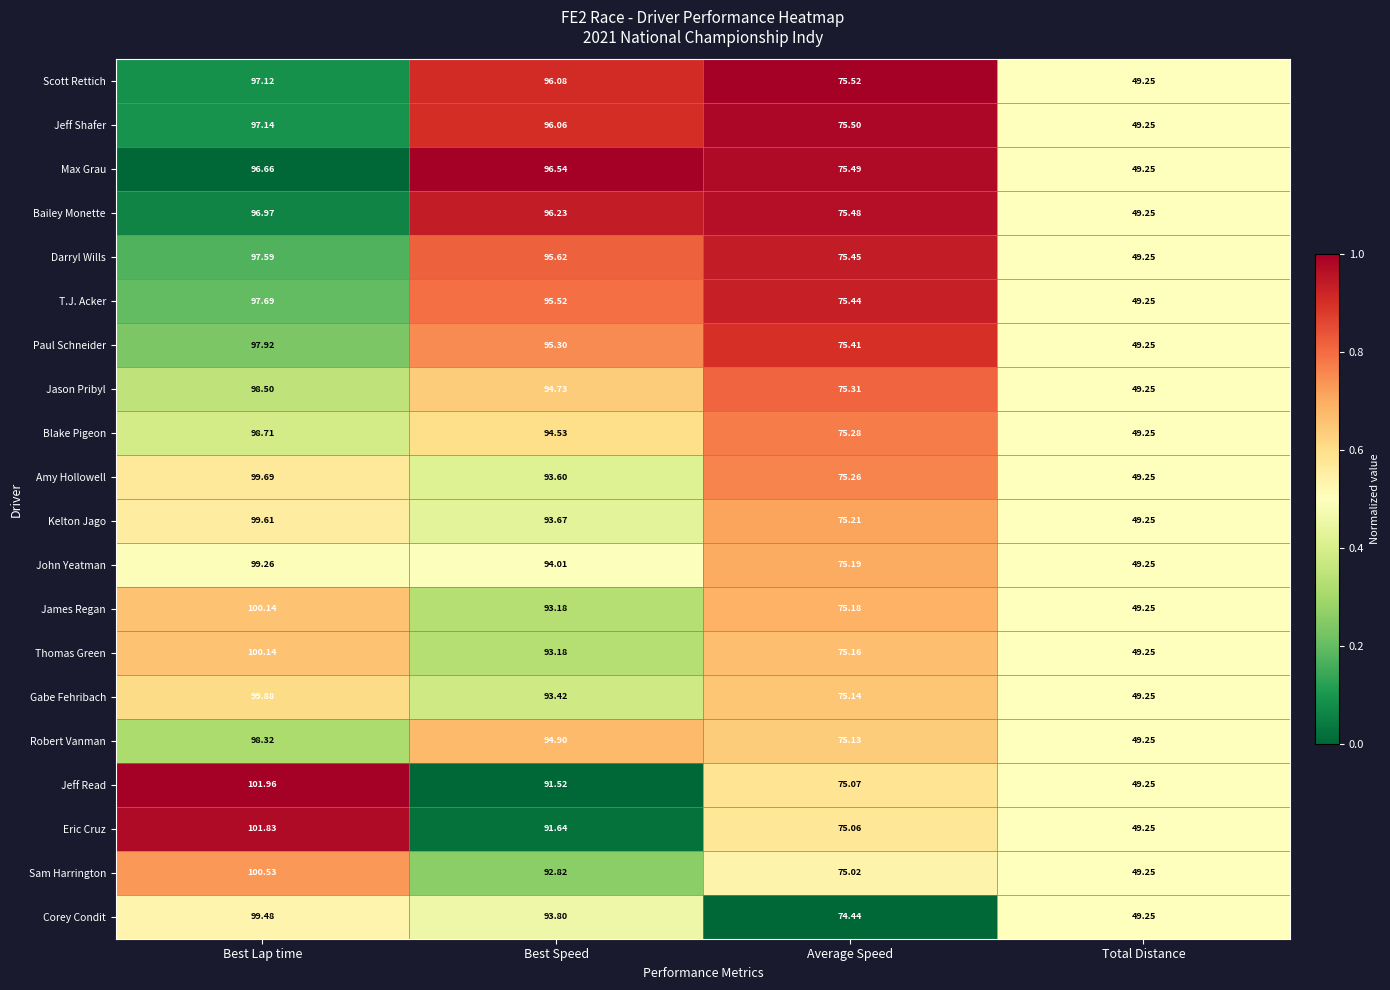

What is the total value across all series at Total Distance?

985.0